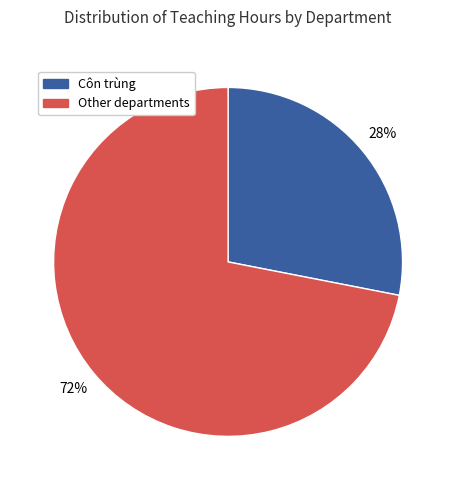

Does any single category account for the majority?

Yes